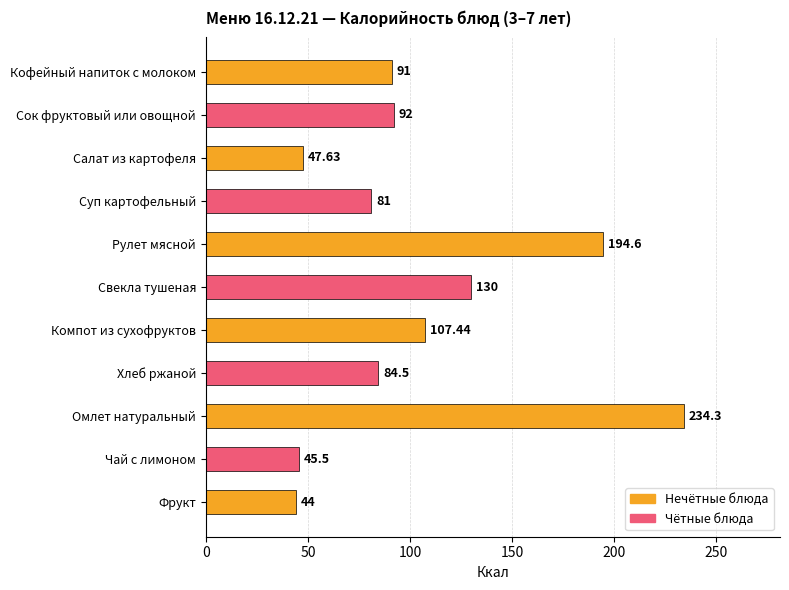

Rank the categories by value from highest to lowest.

Омлет натуральный, Рулет мясной, Свекла тушеная, Компот из сухофруктов, Сок фруктовый или овощной, Кофейный напиток с молоком, Хлеб ржаной, Суп картофельный, Салат из картофеля, Чай с лимоном, Фрукт